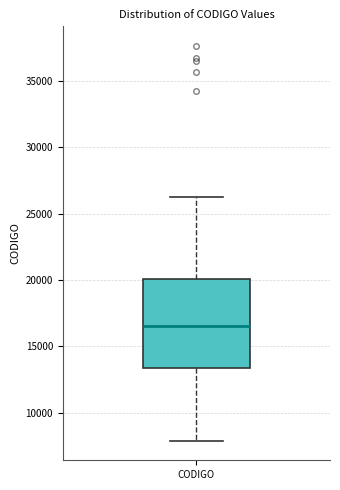

Where is the upper edge of the box for CODIGO on the y-axis? The values are not printed on the chart, so give them approximately, as read against the axis.

20000